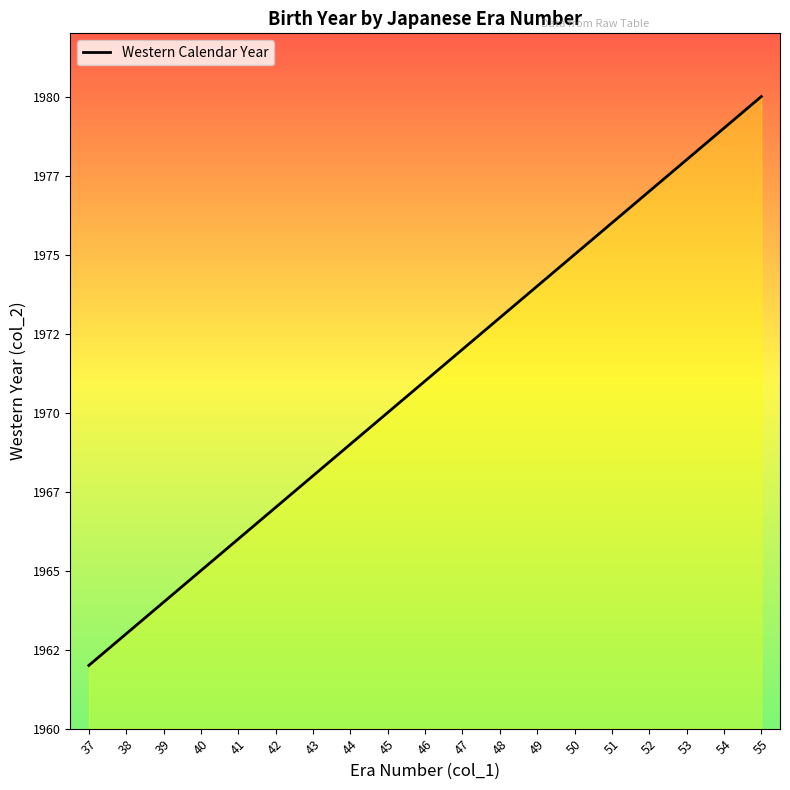

What is the average value?

1971